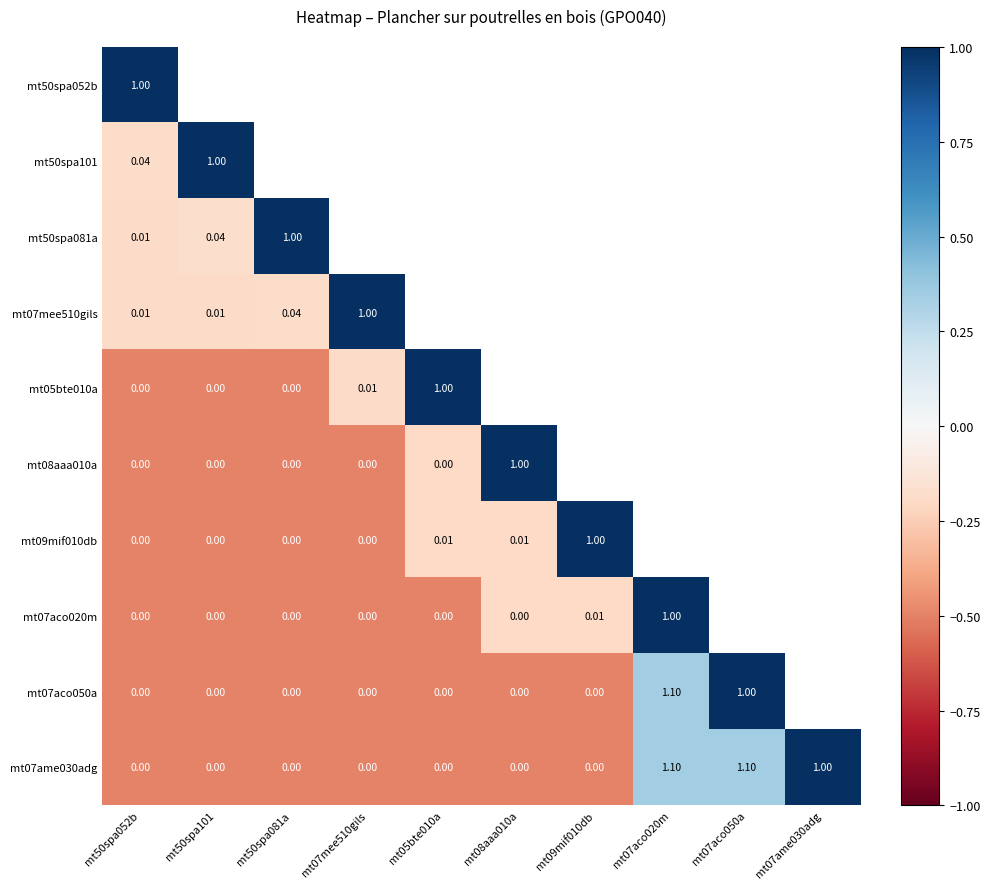

Count the number of data series in this chart.

10